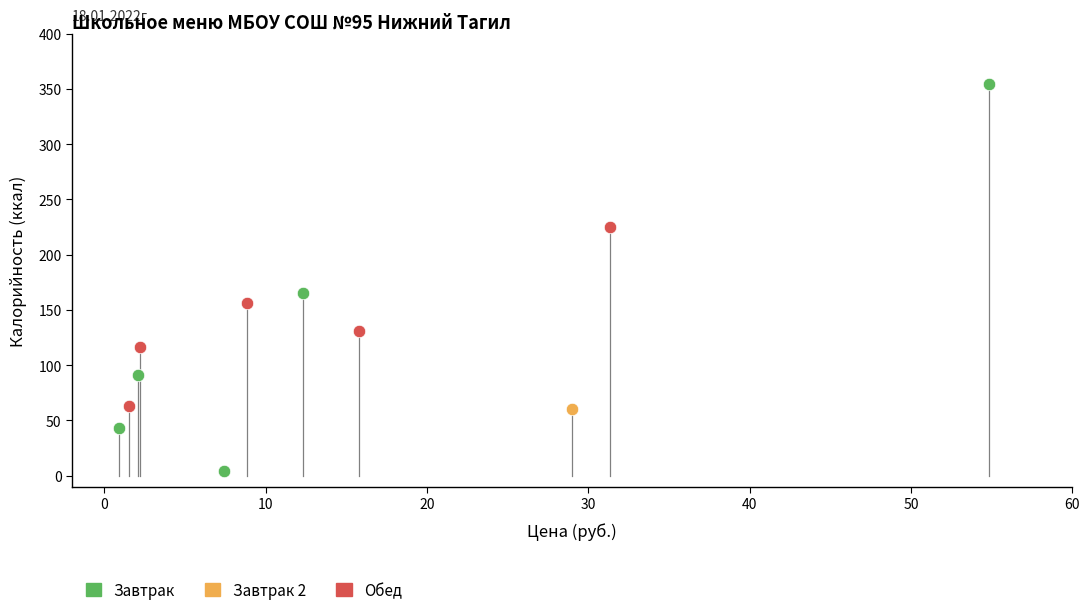

What are all the series names shown in the legend?

Завтрак, Завтрак 2, Обед